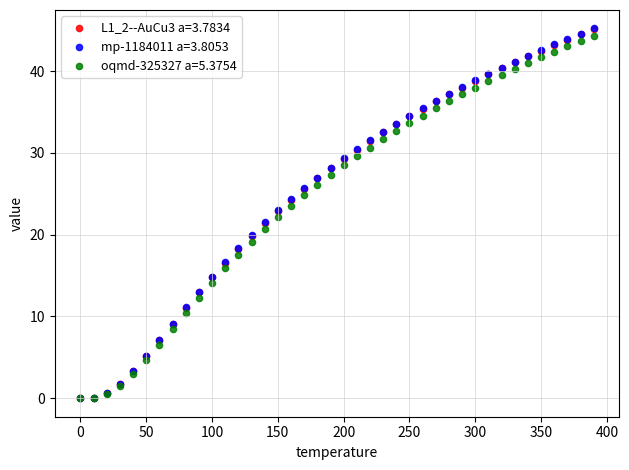

What are all the series names shown in the legend?

L1_2--AuCu3 a=3.7834, mp-1184011 a=3.8053, oqmd-325327 a=5.3754